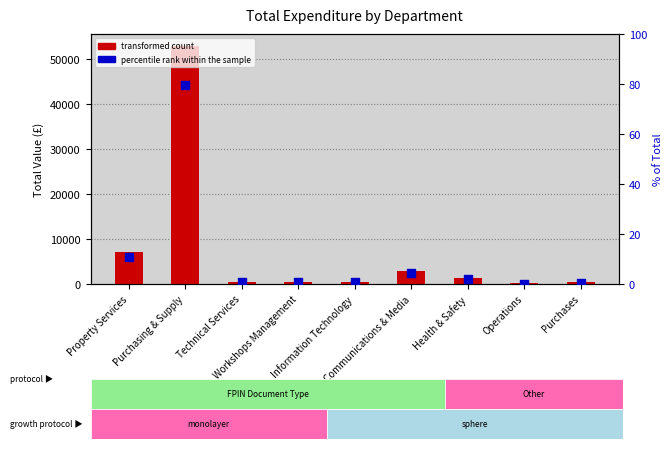

Which series reaches the minimum Y coordinate?

percentile rank within the sample